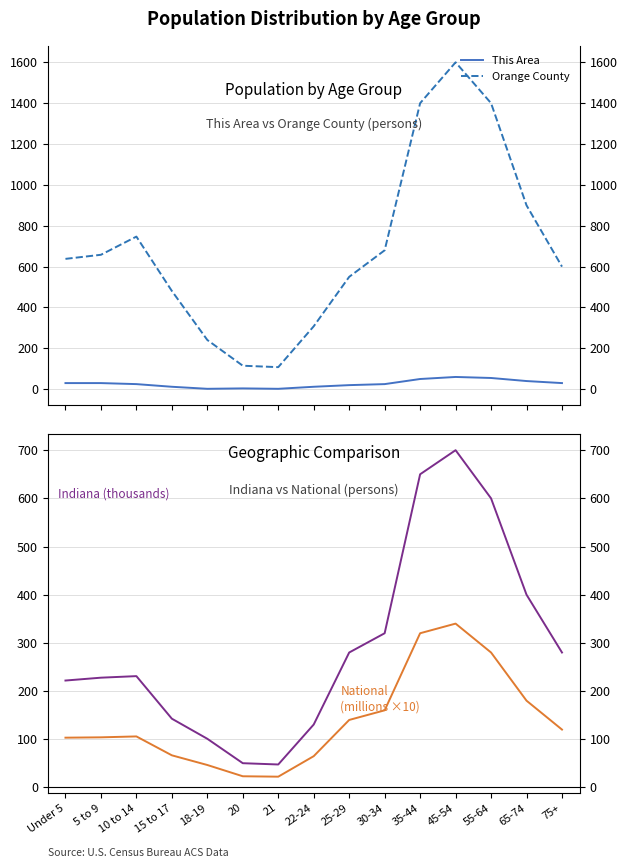

What is the average value of the Orange County series?

695.1